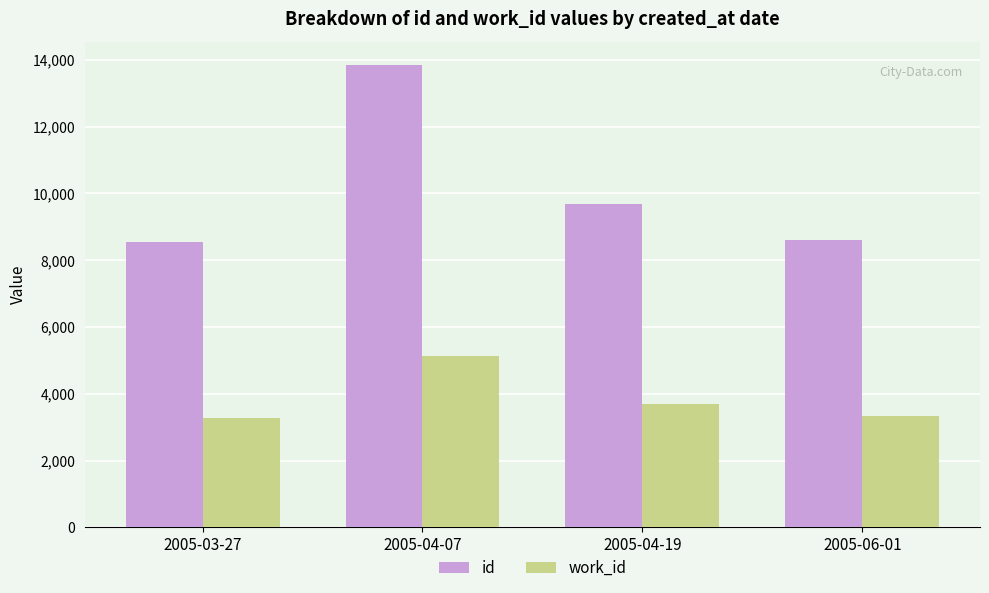

What is the maximum value shown in the chart?

13854.0